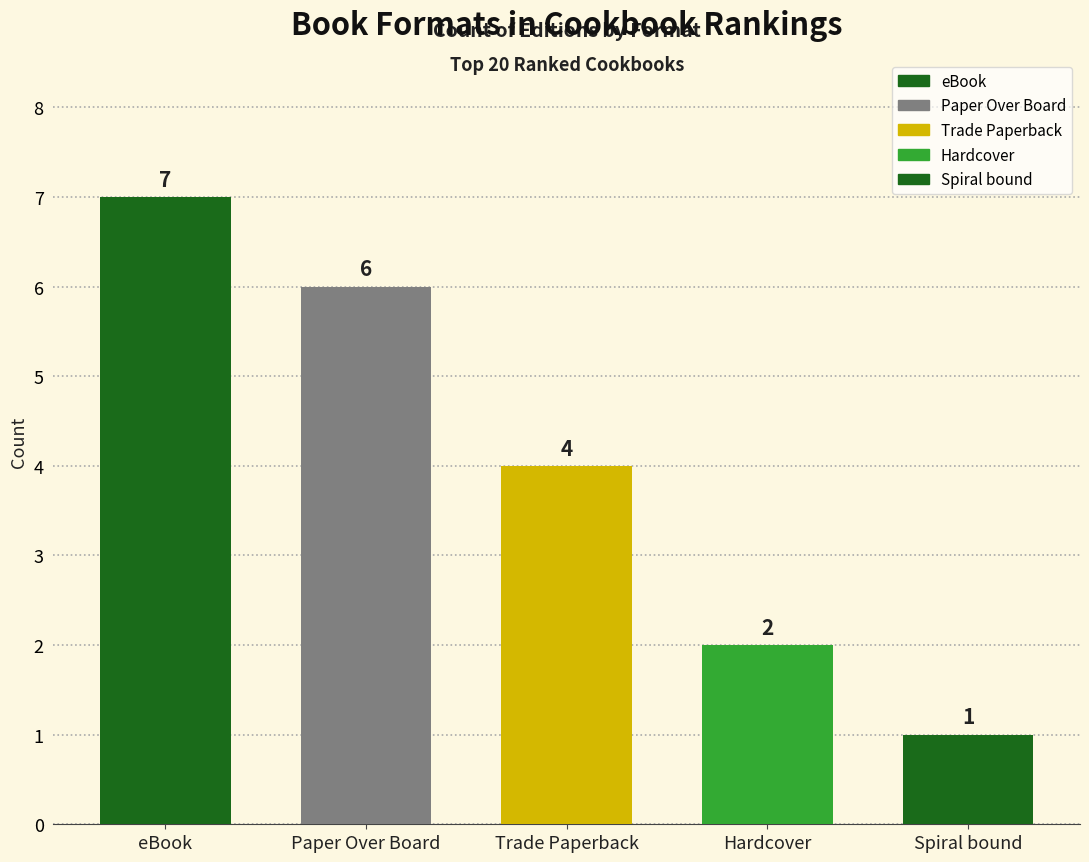

What is the change in value from Paper Over Board to Spiral bound?

-5